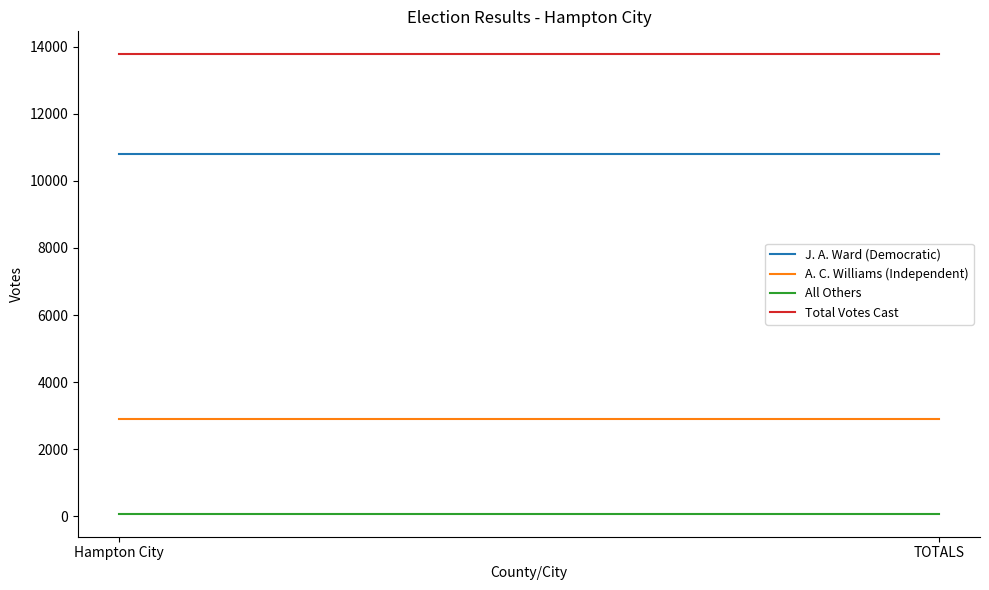

What is the maximum value for All Others?

75